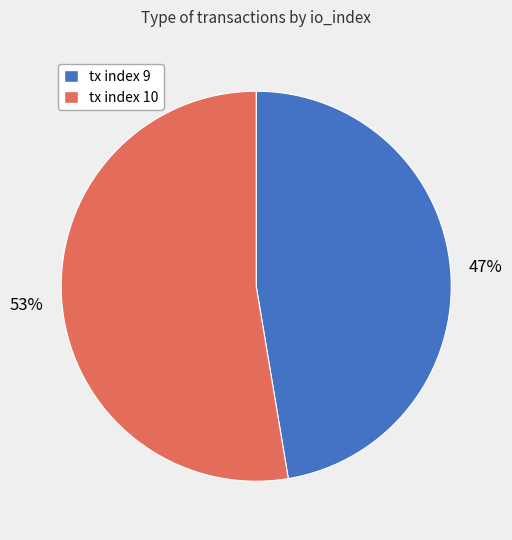

Is it true that tx index 9 is 47% of the pie?

True